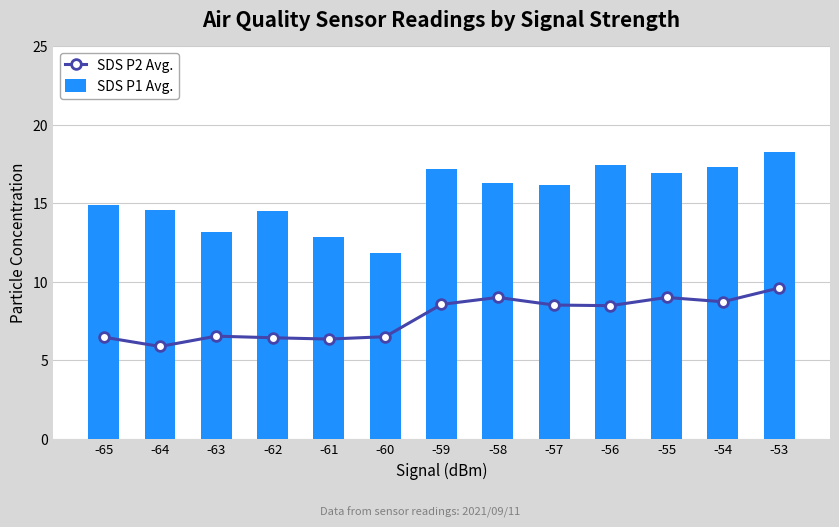

What are all the series names shown in the legend?

SDS P2 Avg., SDS P1 Avg.